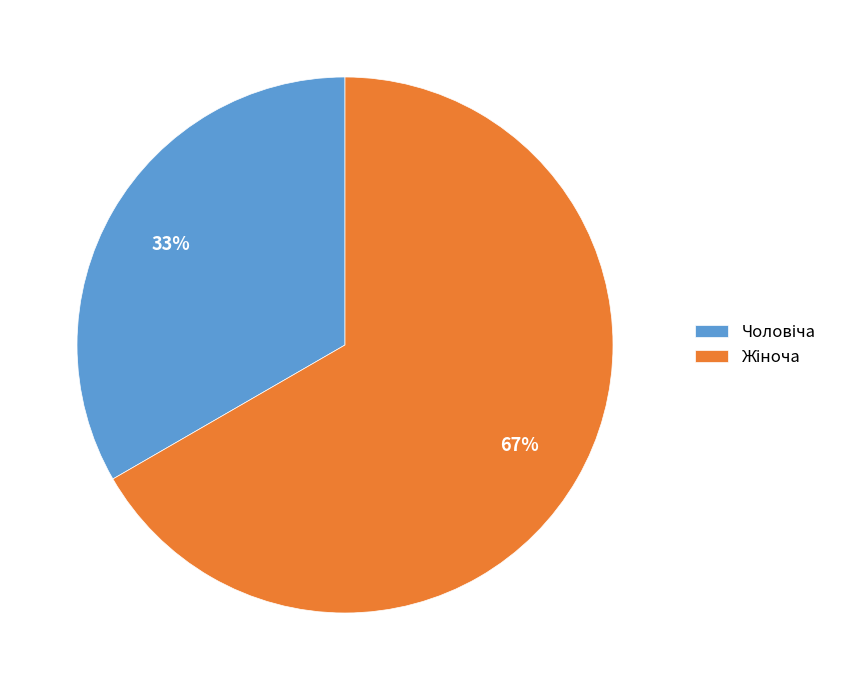

To the nearest percent, what is the average slice percentage?

50%